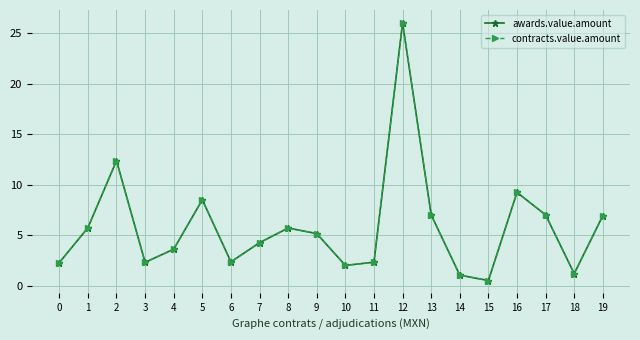

What is the difference between the second highest and second lowest values in the contracts.value.amount series?

11.3